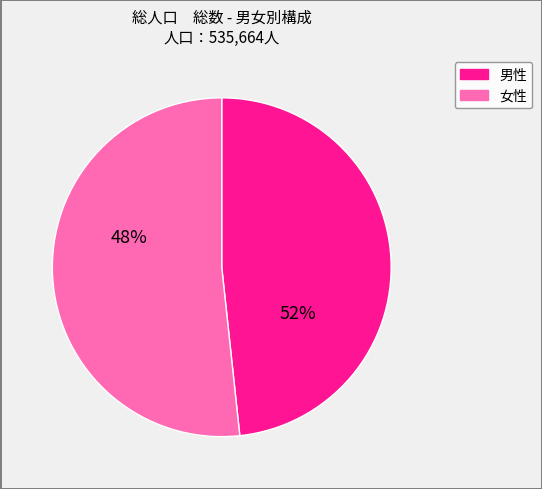

Does any single category account for the majority?

Yes